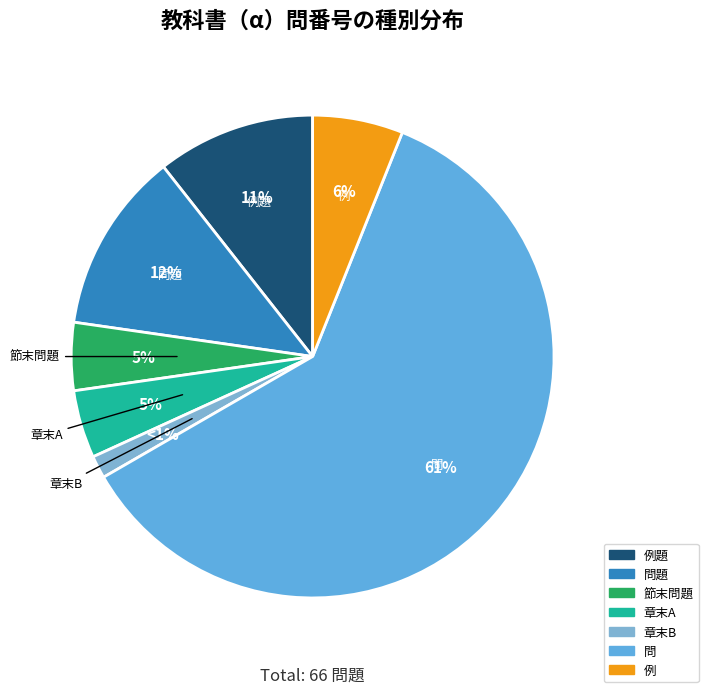

Combined, do 章末B and 章末A account for over 50%?

No